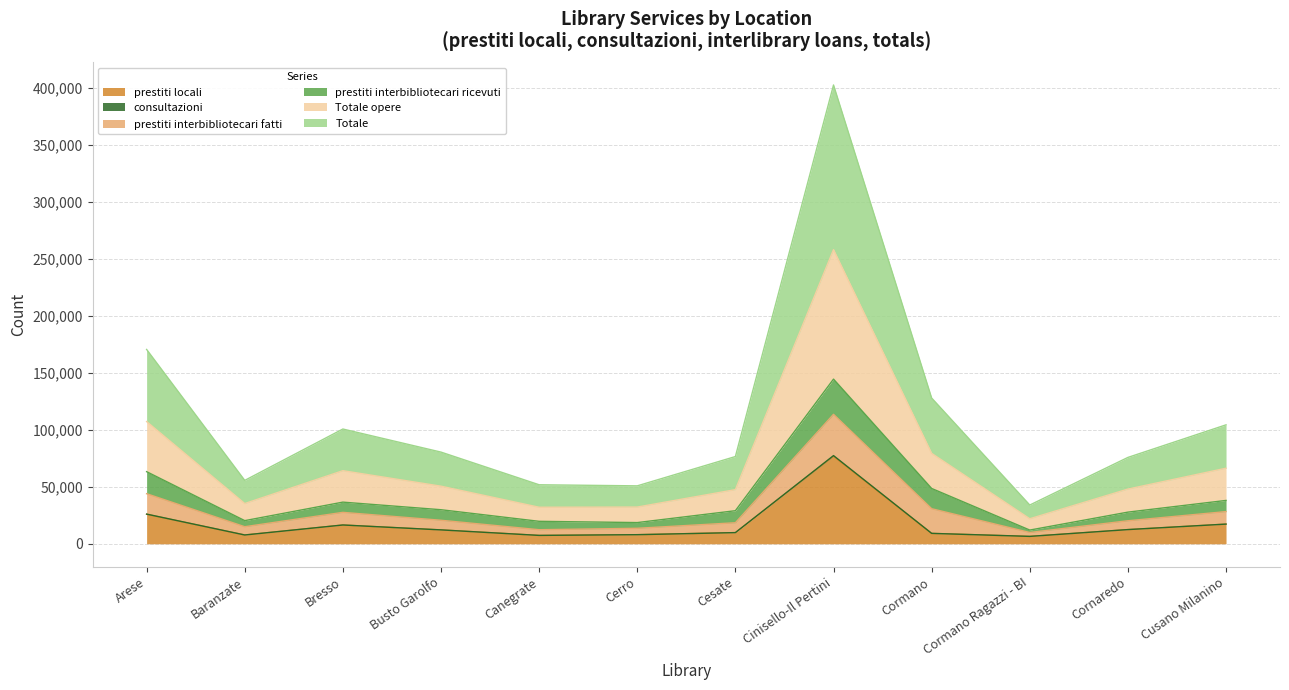

What is the lowest value of the prestiti locali series?

6470